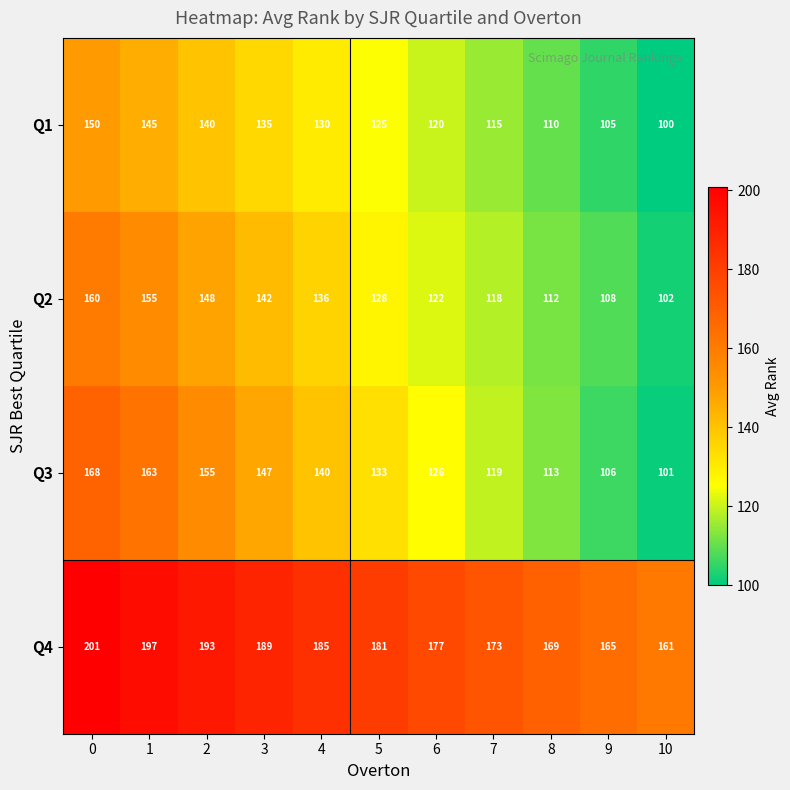

Rank the categories by Q2 value from highest to lowest.

0, 1, 2, 3, 4, 5, 6, 7, 8, 9, 10